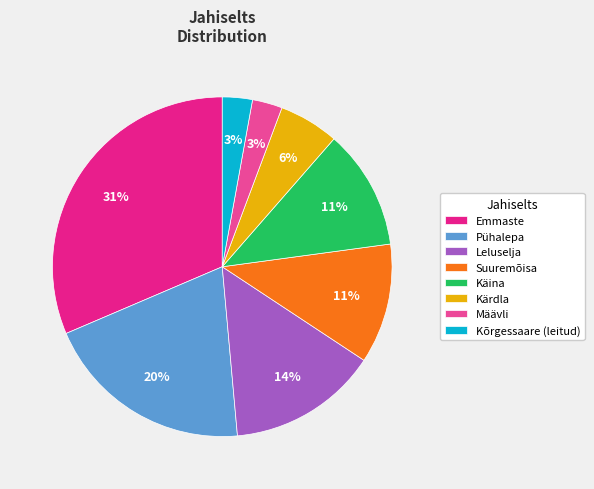

To the nearest percent, what is the difference between the Kõrgessaare (leitud) and Kärdla slice percentages?

3%